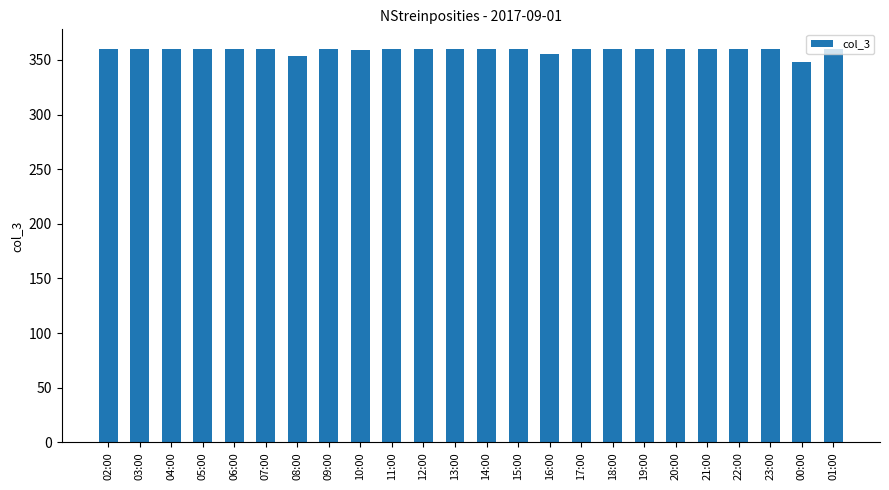

Read the value at 11:00.

360